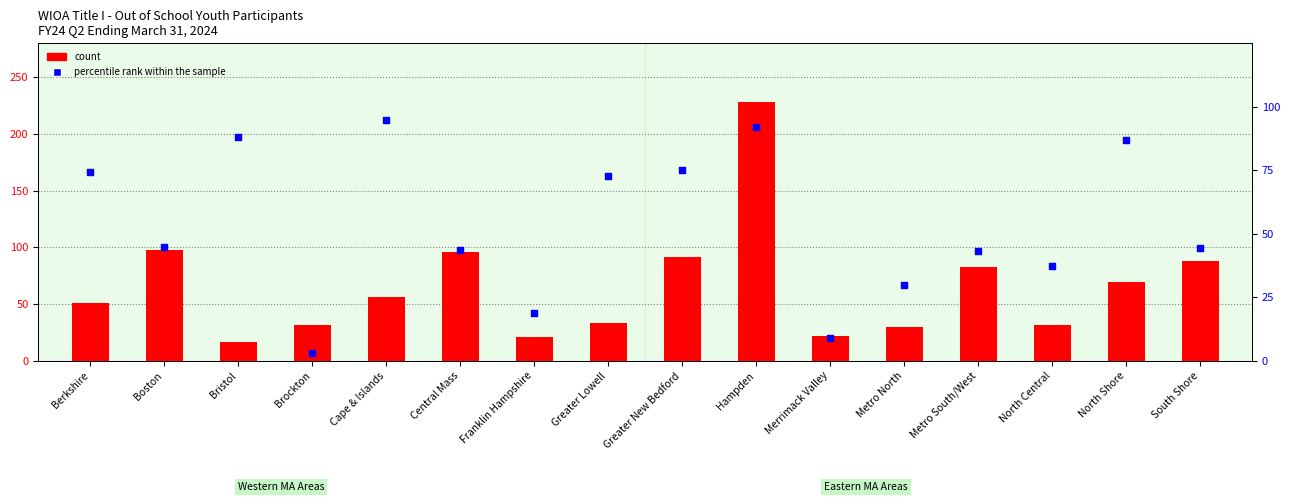

What is the total value across all series at Hampden?

320.1